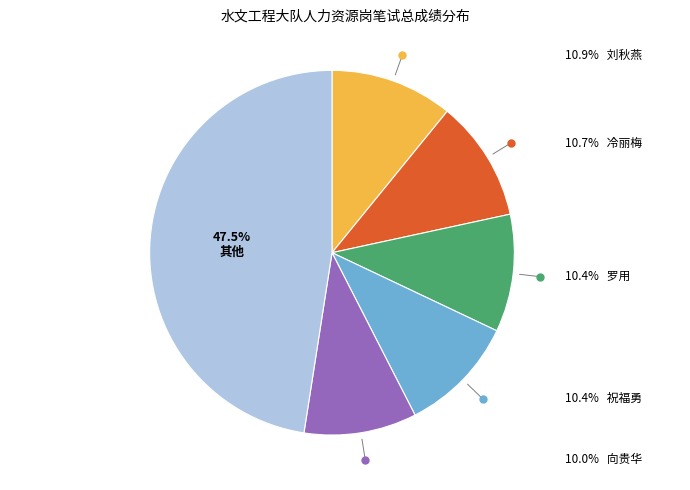

Does any single category account for the majority?

No